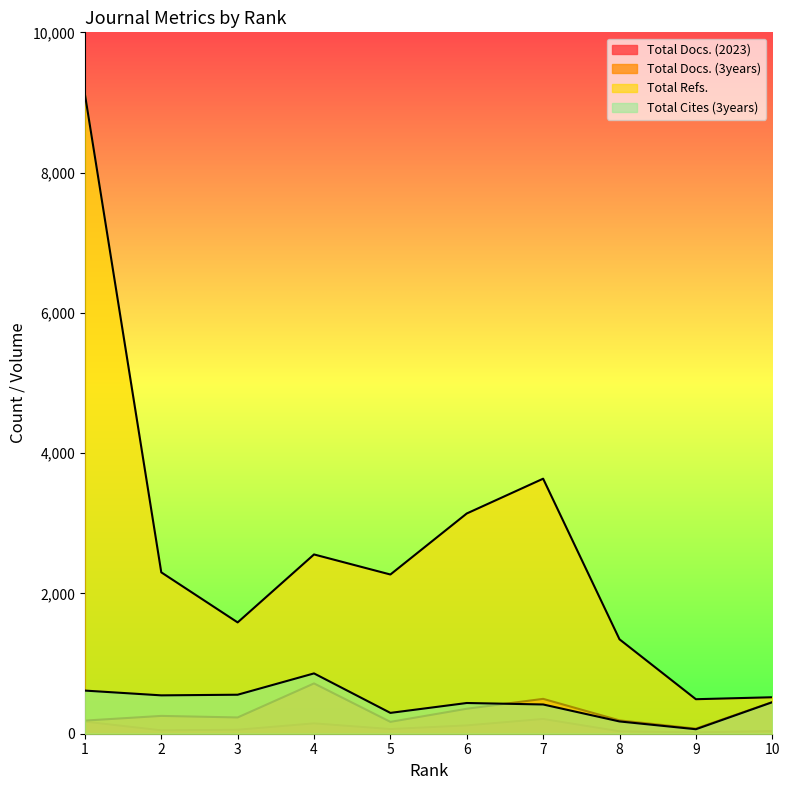

Does the chart display data point markers on the line(s)?

No